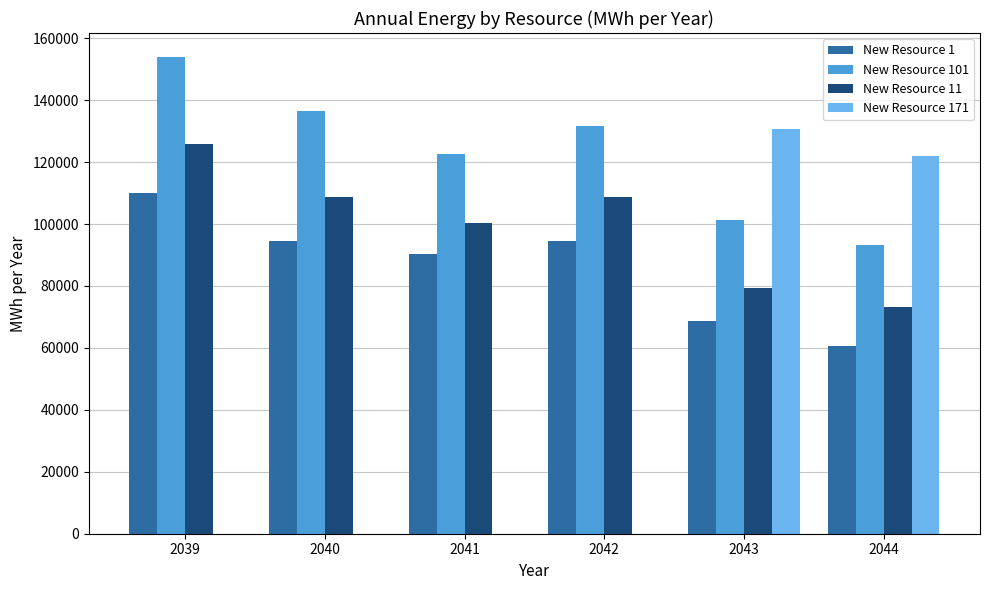

Is the value of New Resource 11 at 2041 greater than the value of New Resource 1 at 2042?

Yes